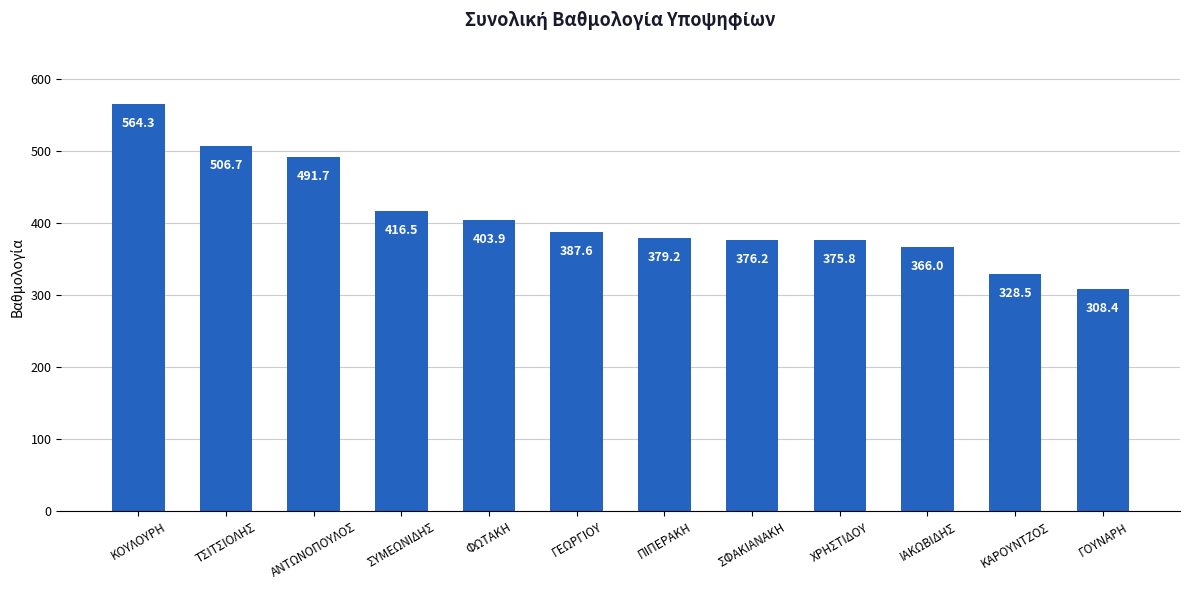

Reading left to right, extract all data points from this chart.

564.3	506.7	491.7	416.5	403.9	387.6	379.2	376.2	375.8	366.0	328.5	308.4